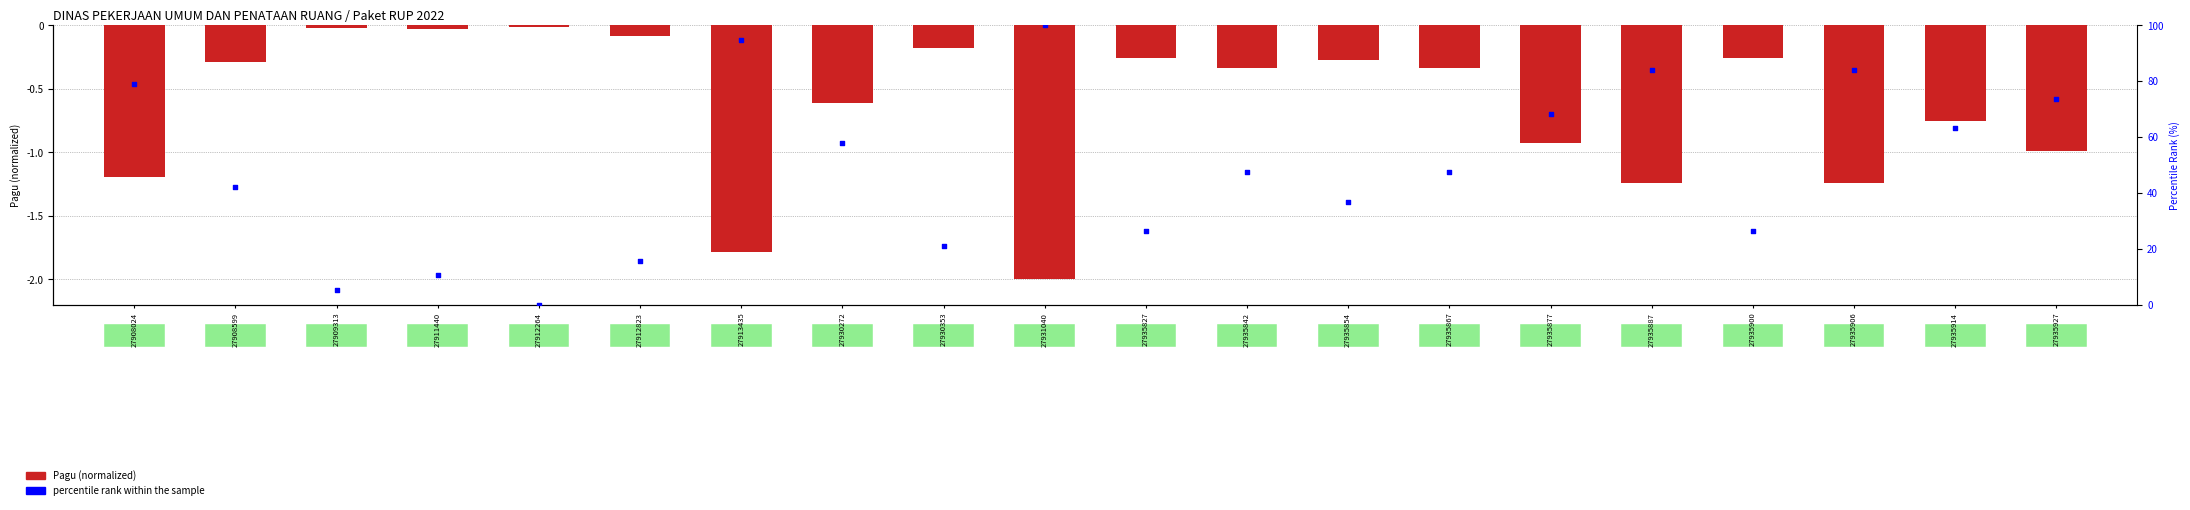

What is the total value across all series at 27931040?

98.0